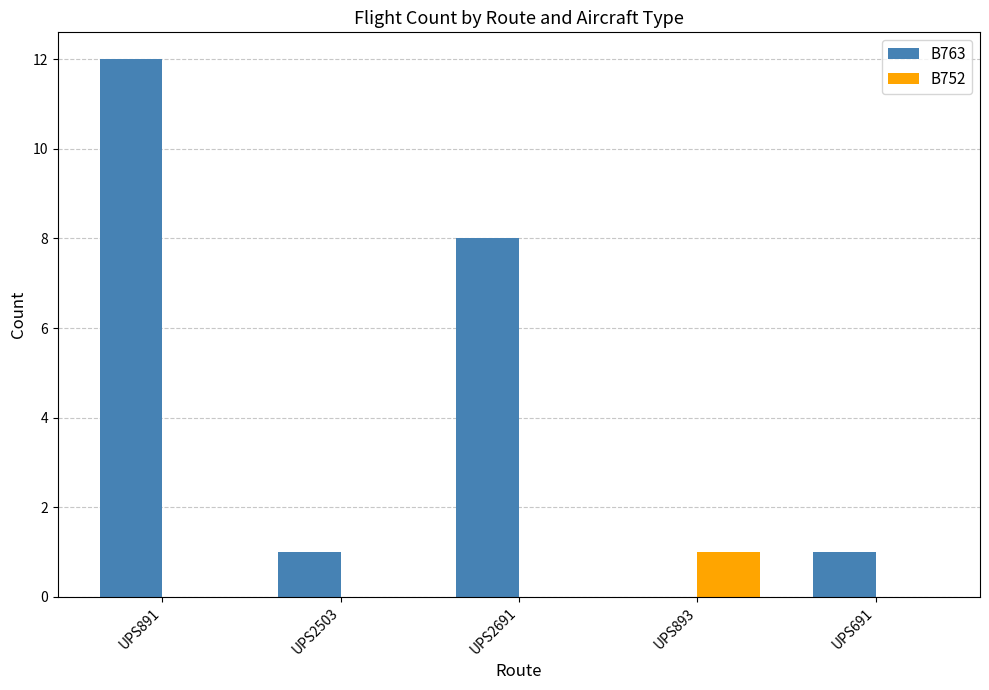

Which series changed the most between UPS2691 and UPS691?

B763